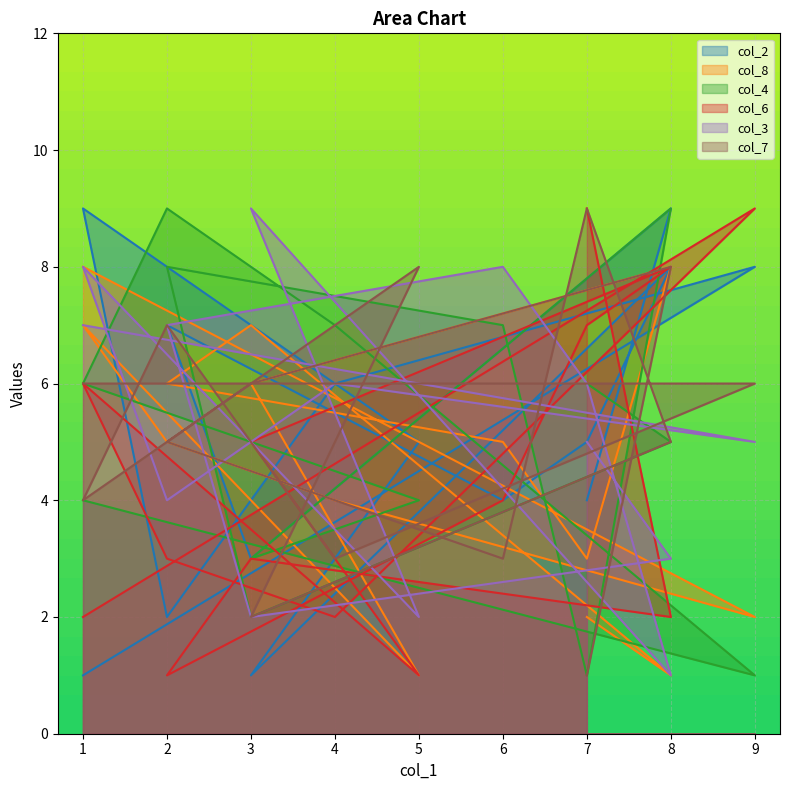

What is the difference between the maximum and minimum values in the col_6 series?

8